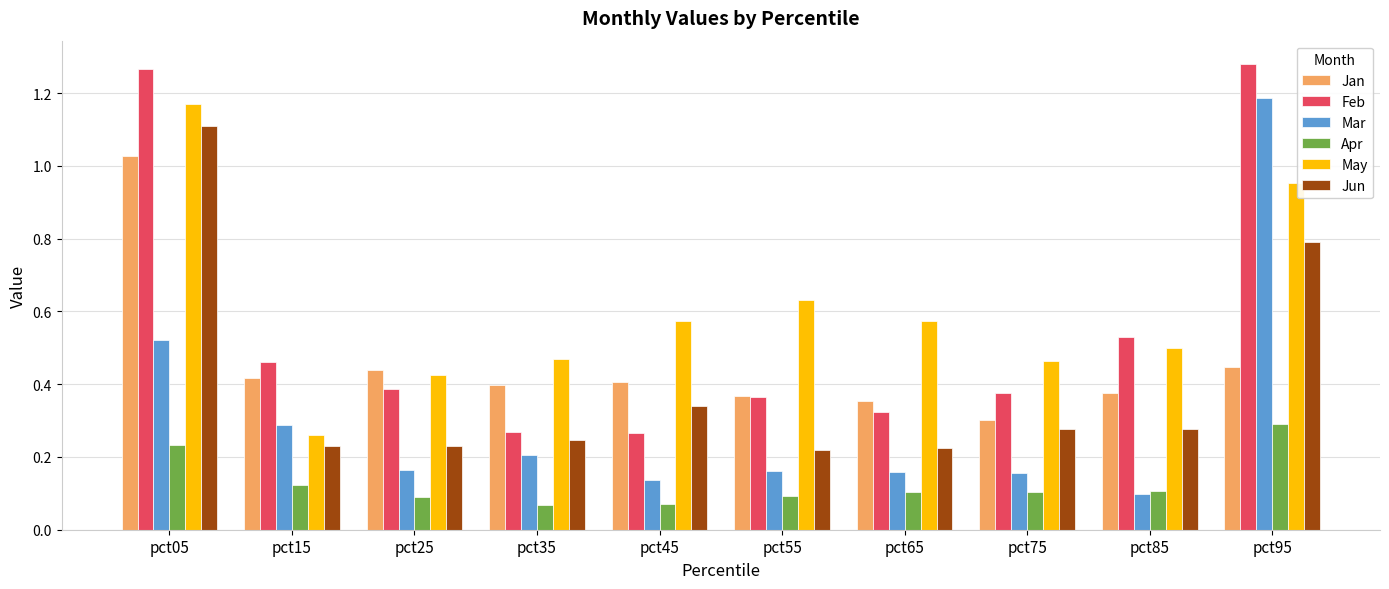

The value of Jan at pct65 is 0.4. True or false?

True